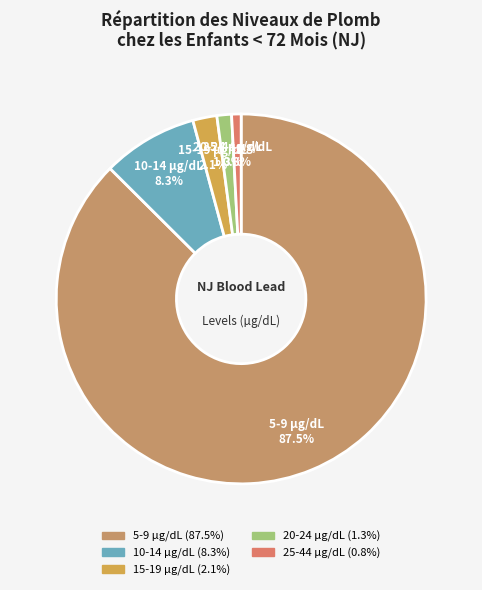

How many segments does this pie chart have?

5